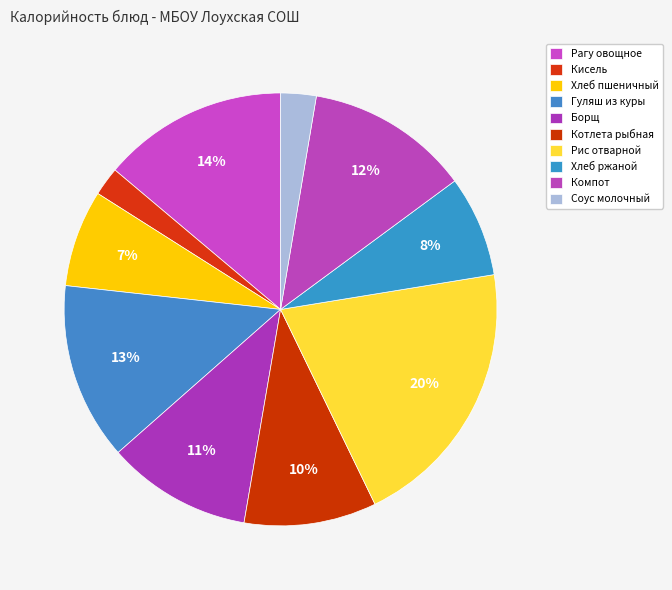

What is the largest slice in the pie chart?

Рис отварной